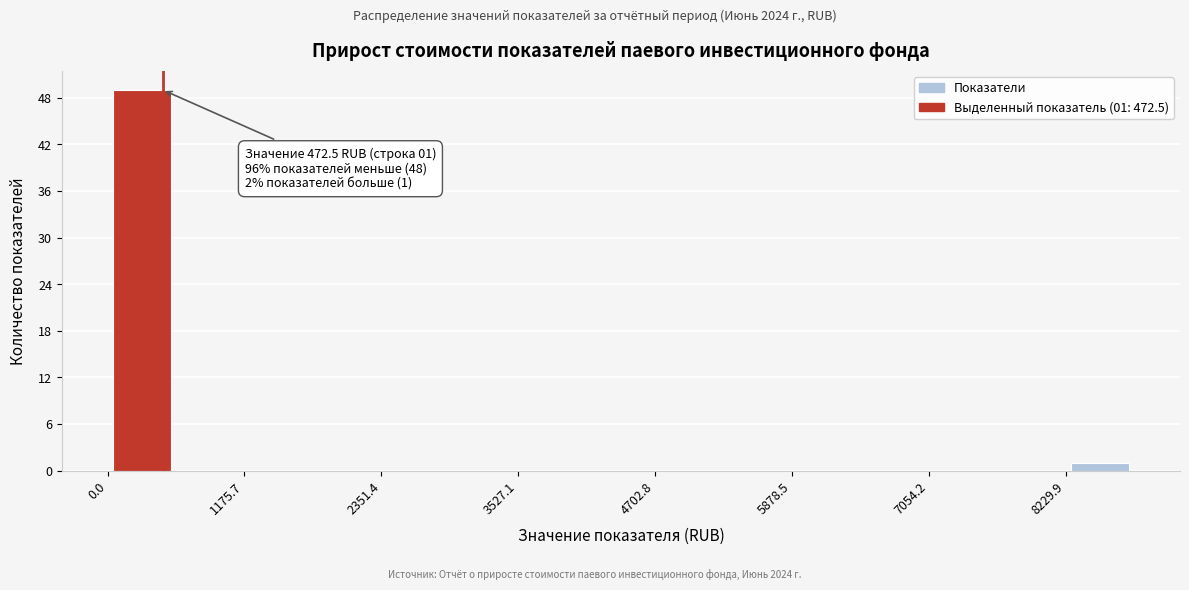

Around what value on the x-axis is the tallest bar? Give the approximate position of its centre, as read against the axis.

200